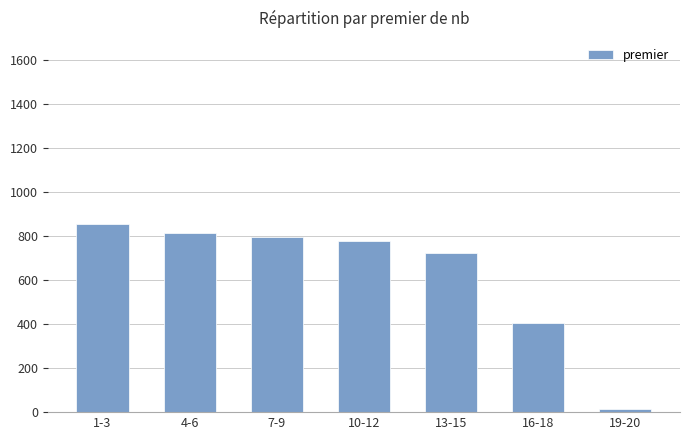

Read the value at 19-20.

16